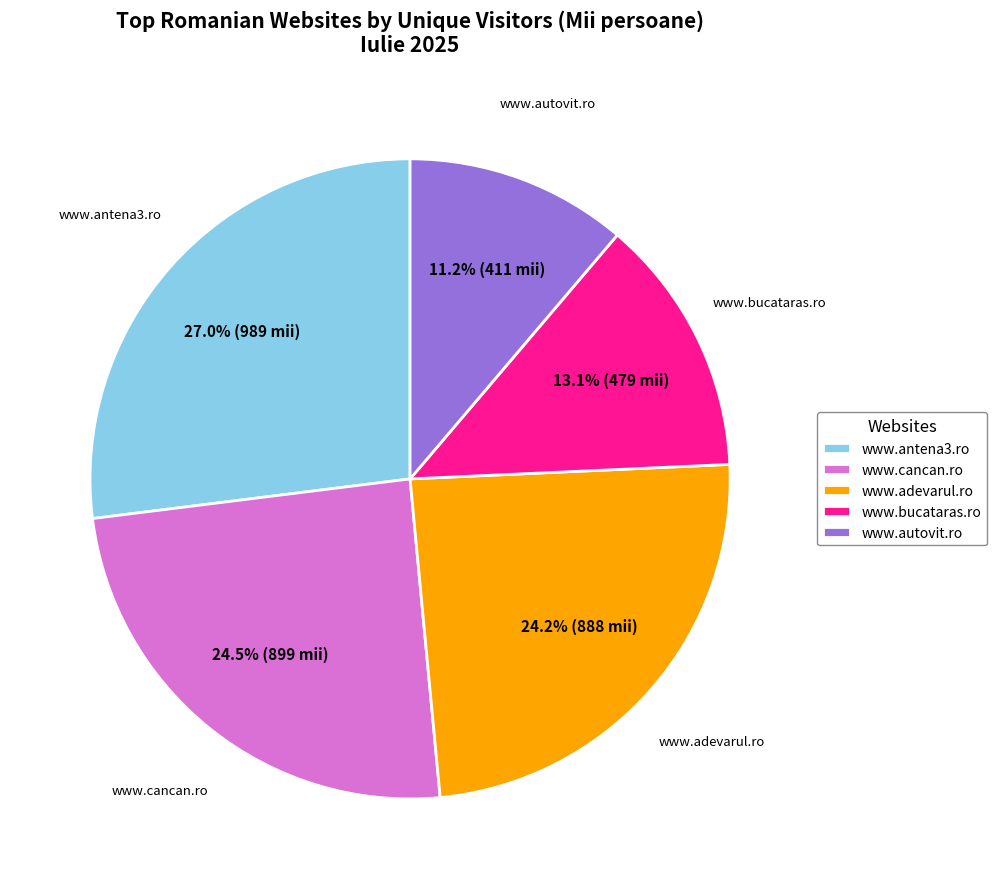

The www.autovit.ro slice represents 26% of the pie. True or false?

False